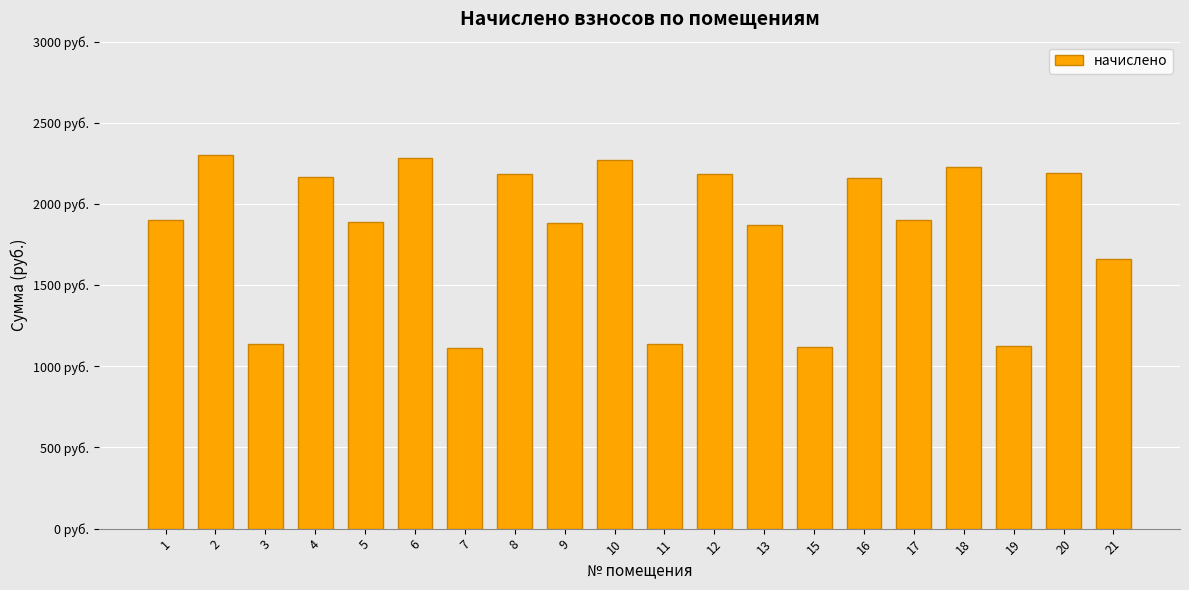

Are the bars horizontal?

No